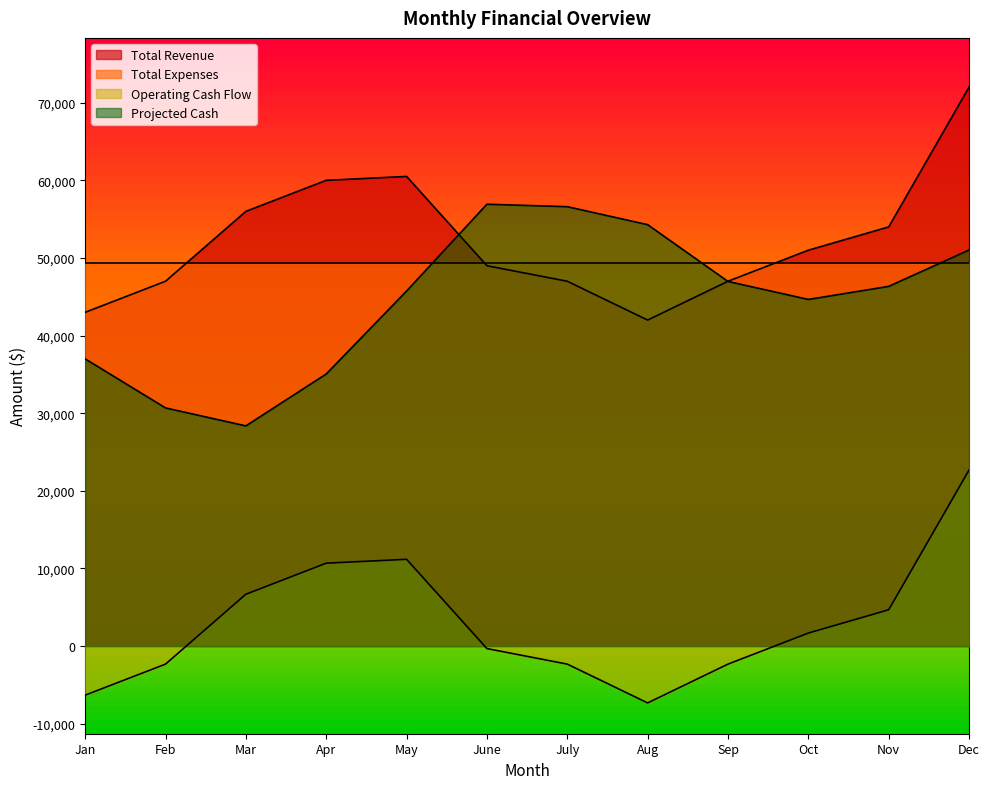

What is the difference between the highest and lowest values at Oct?

49316